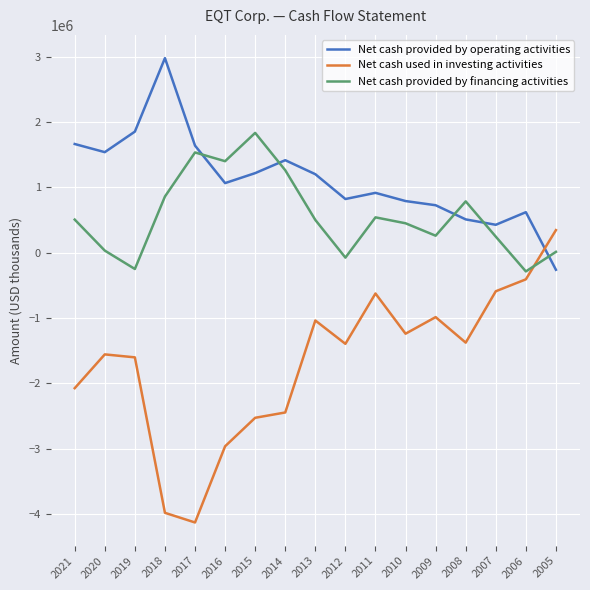

What are all the series names shown in the legend?

Net cash provided by operating activities, Net cash used in investing activities, Net cash provided by financing activities